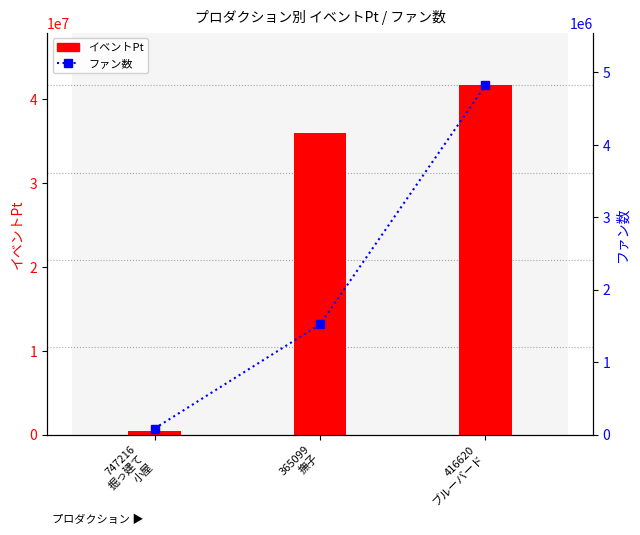

What is the total value across all series at 416620
ブルーバード?

46510551